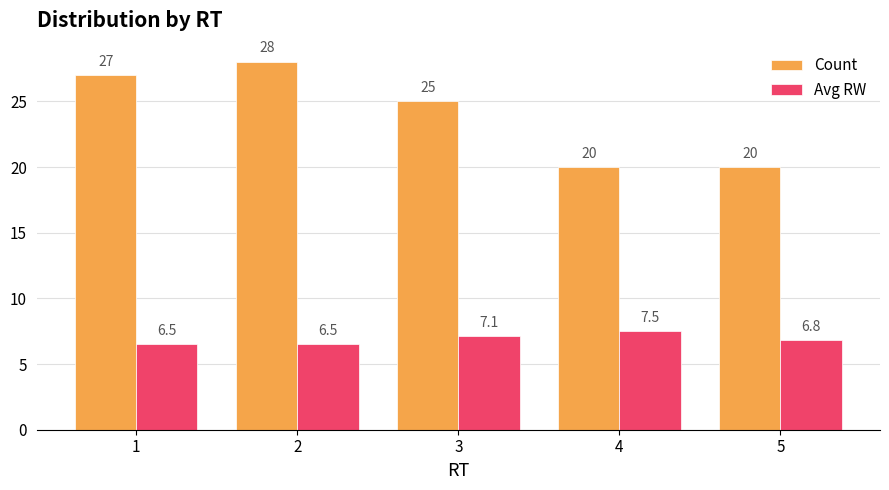

What is the difference between the second highest and second lowest values in the Count series?

7.0